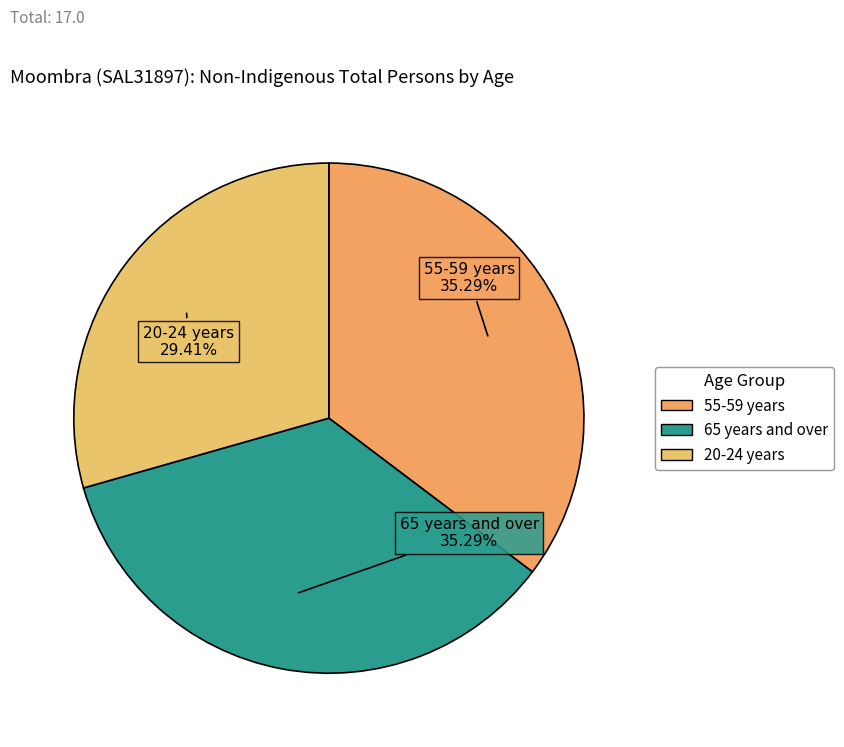

Is there a majority slice in this chart?

No